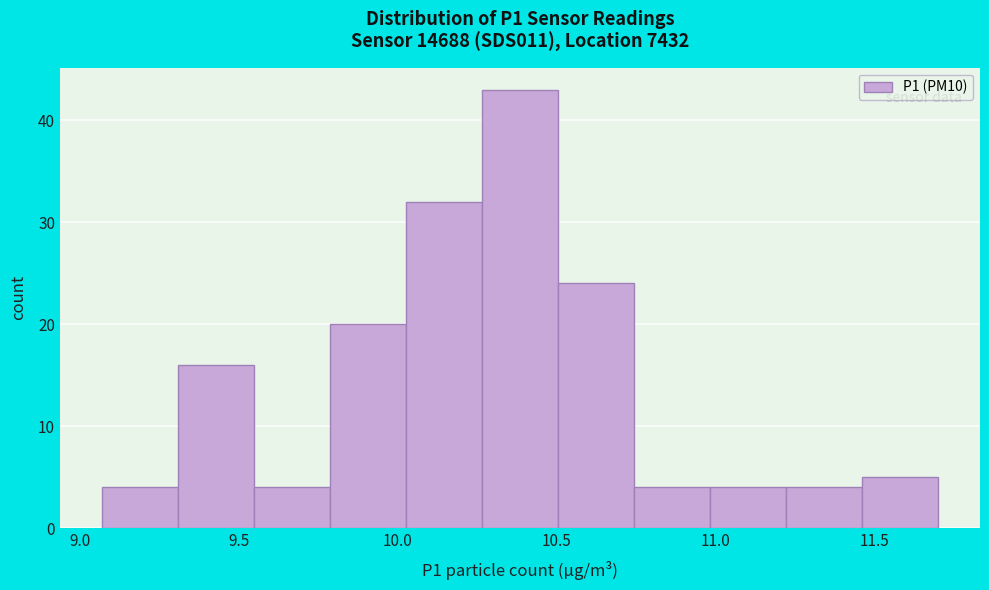

How tall is the bar that spans 10.05 to 10.25 on the x-axis? Neither the bar edges nor the heights are printed on the chart, so give them approximately, as read against the axes.

32